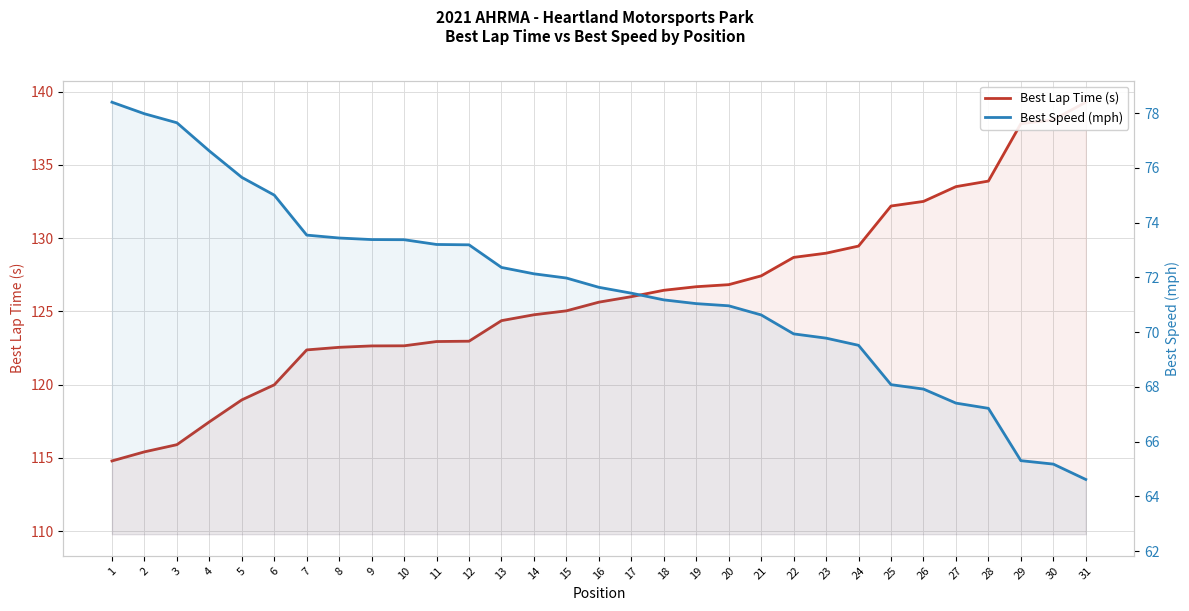

What is the spread (max minus min) of values at 21?

56.8